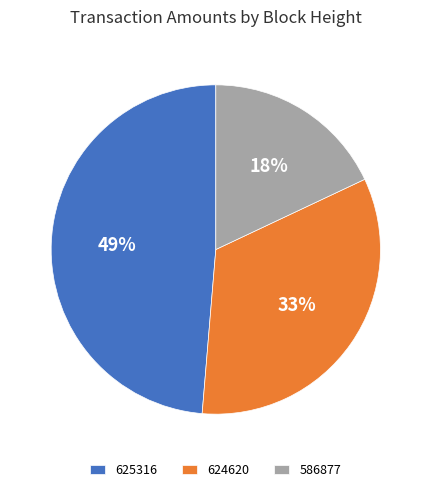

To the nearest percent, what is the combined percentage of 624620 and 625316?

82%